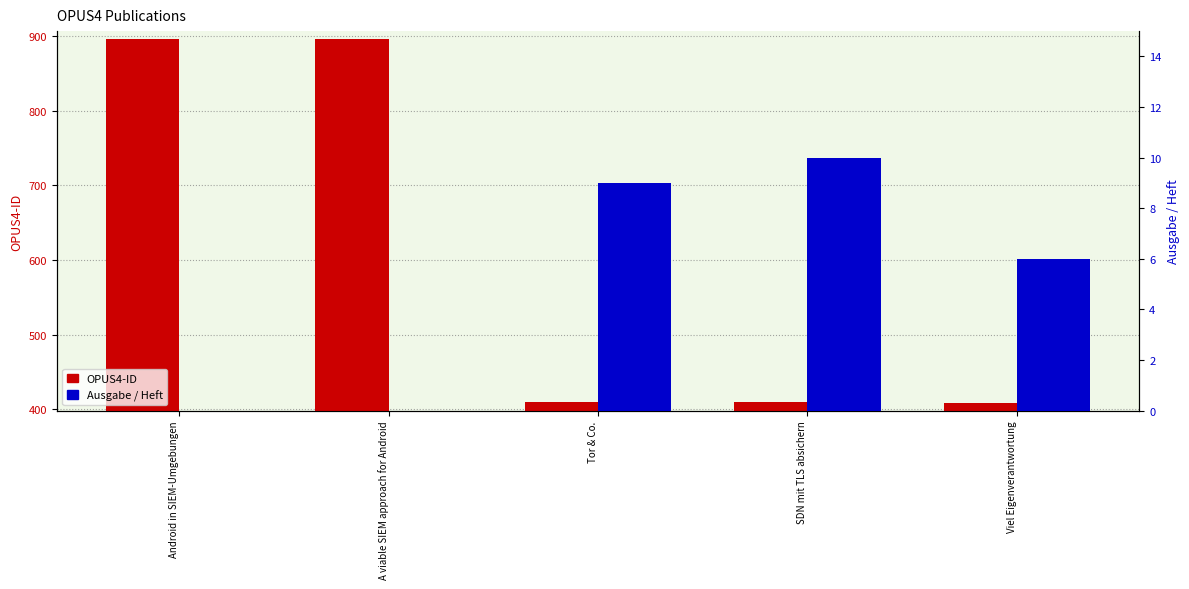

How many data points in Ausgabe / Heft are above 6?

2